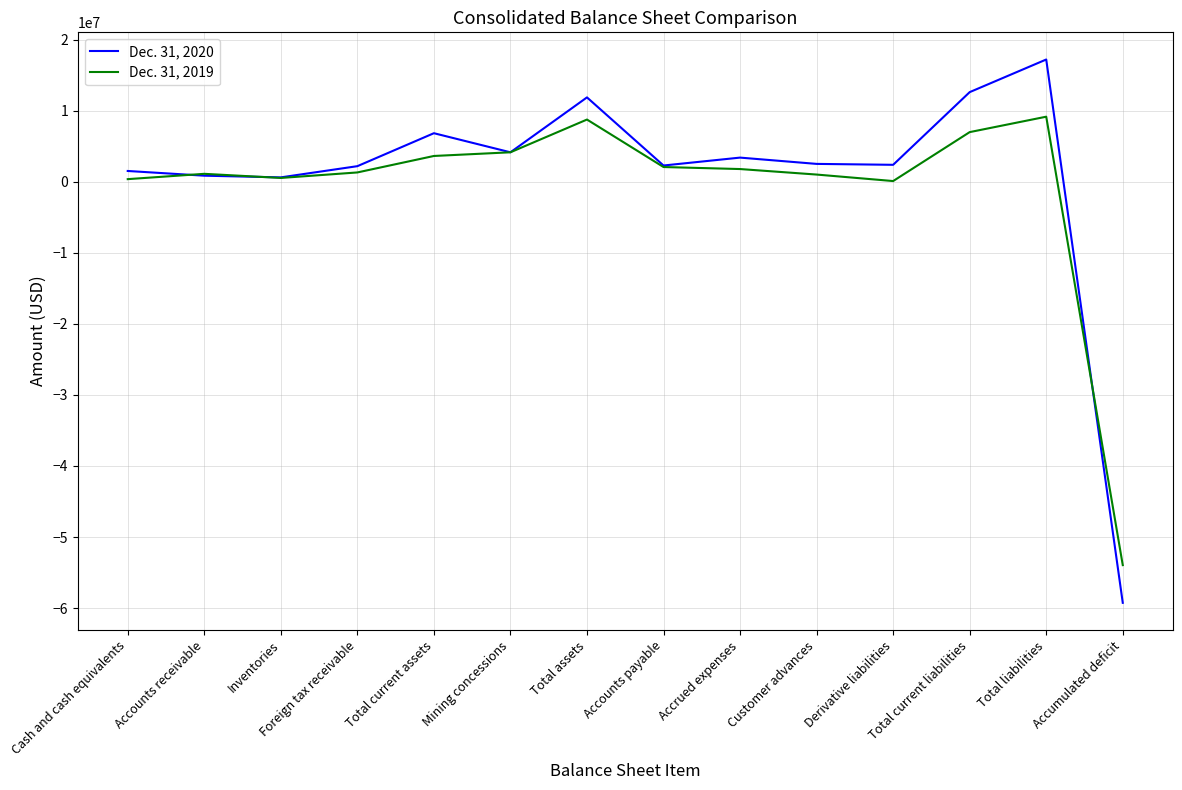

The Dec. 31, 2020 series shows 12597404 at Total current liabilities. True or false?

True